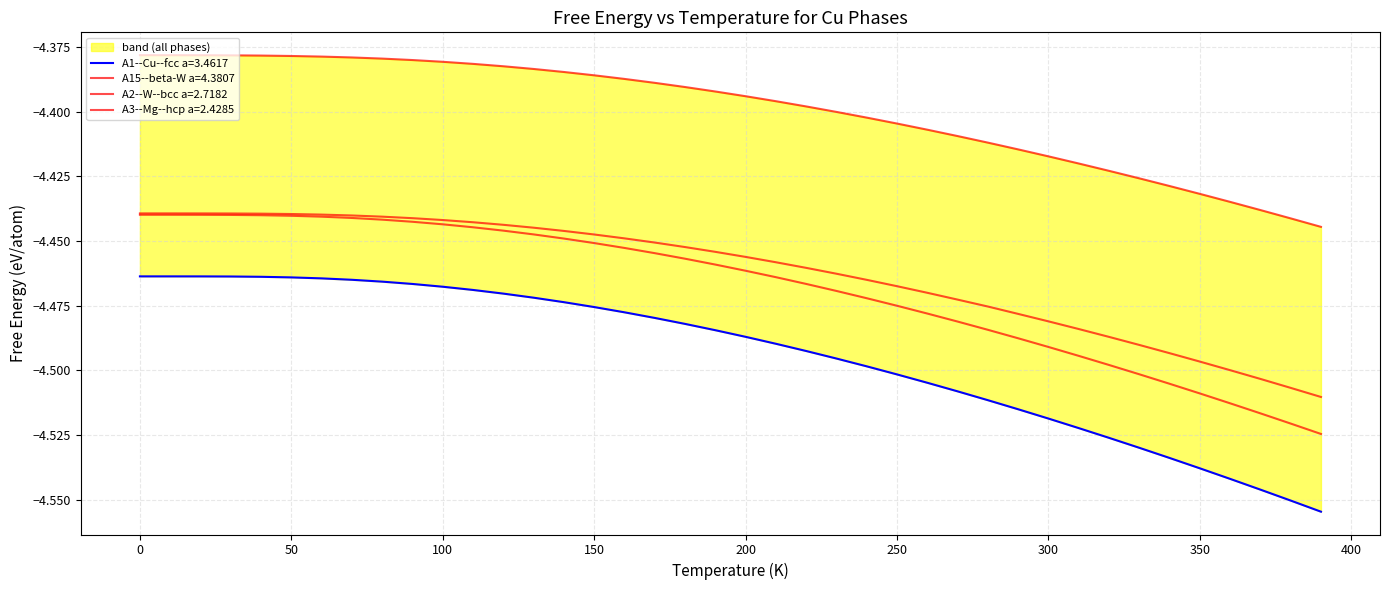

True or false: A3--Mg--hcp a=2.4285 and A1--Cu--fcc a=3.4617 intersect in this chart.

False